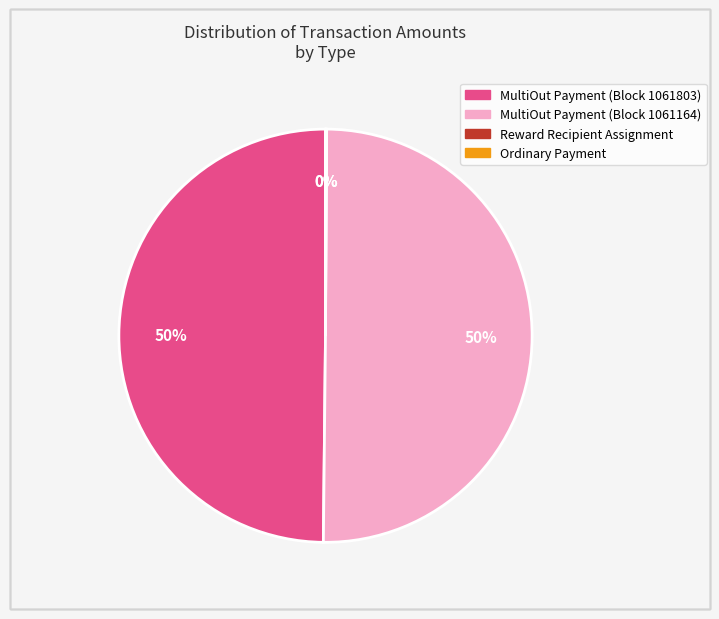

The MultiOut Payment (Block 1061164) slice represents 50% of the pie. True or false?

True